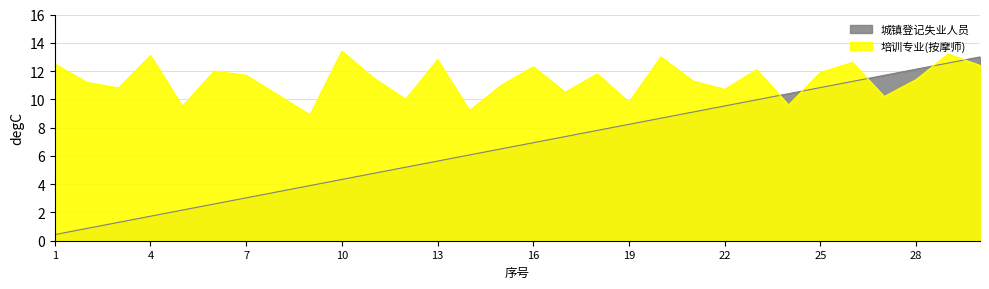

How many series are shown in this chart?

2